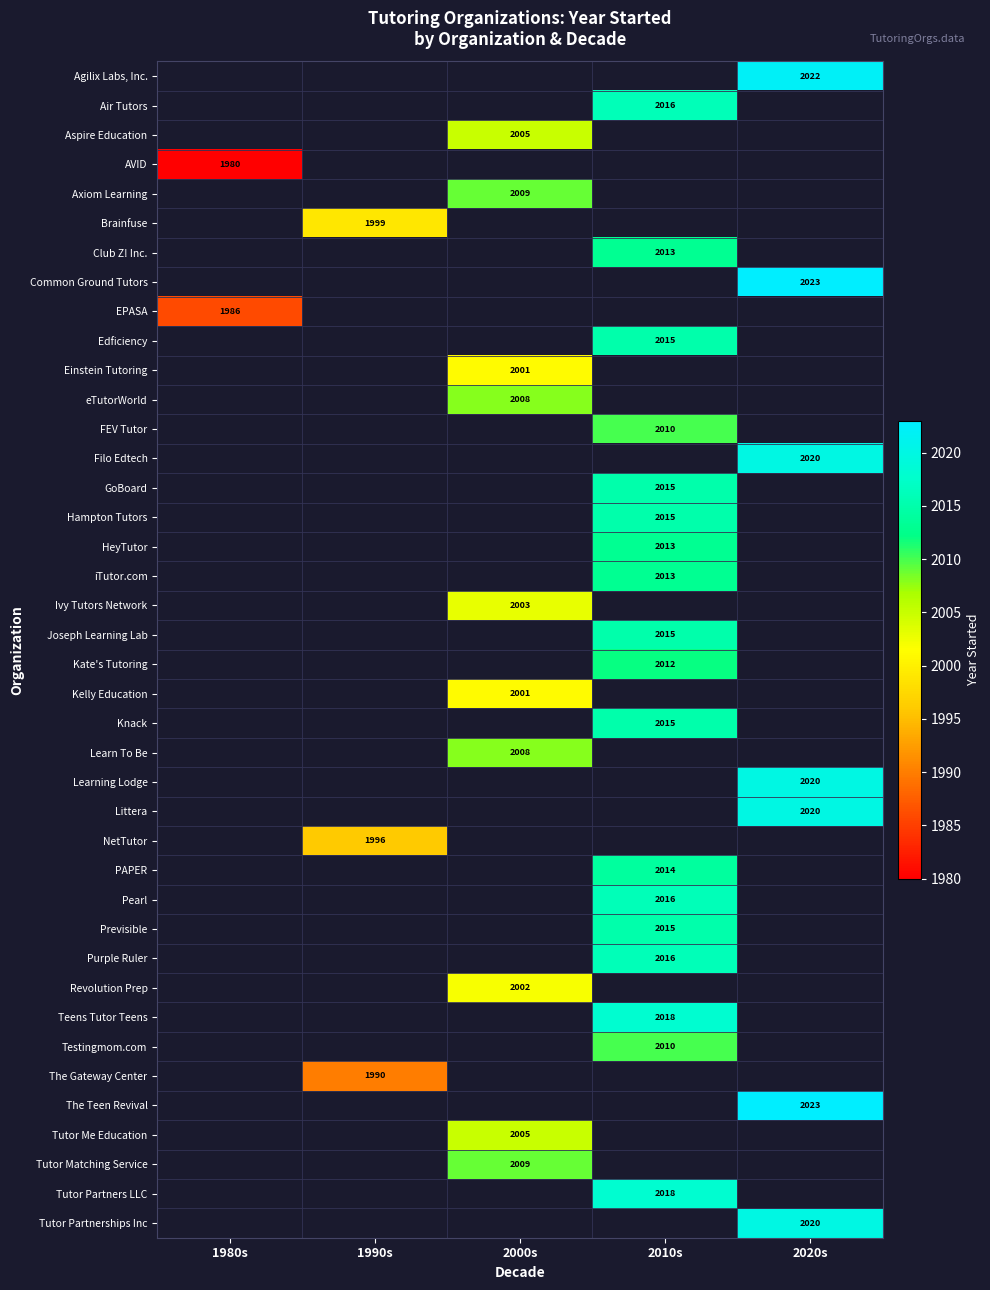

The value of Tutor Partnerships Inc at 2020s is 2020. True or false?

True